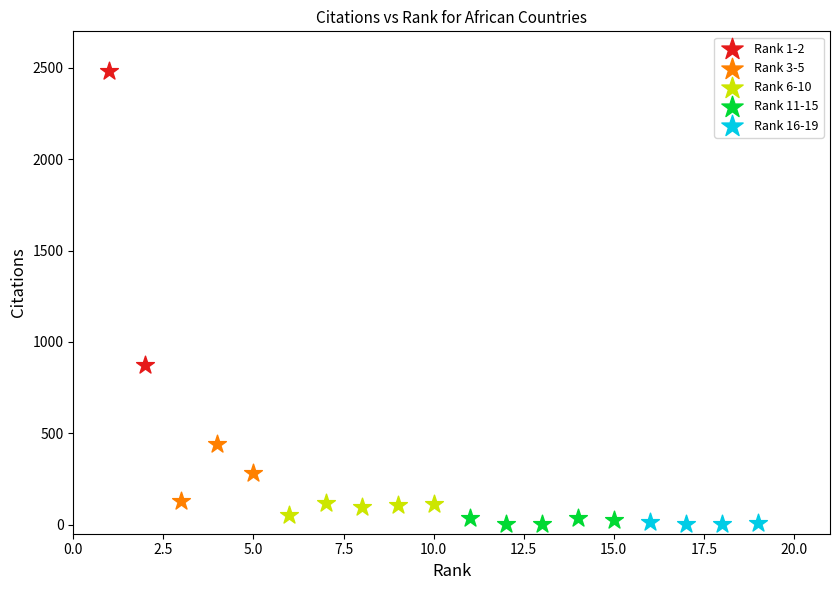

What are all the series names shown in the legend?

Rank 1-2, Rank 3-5, Rank 6-10, Rank 11-15, Rank 16-19